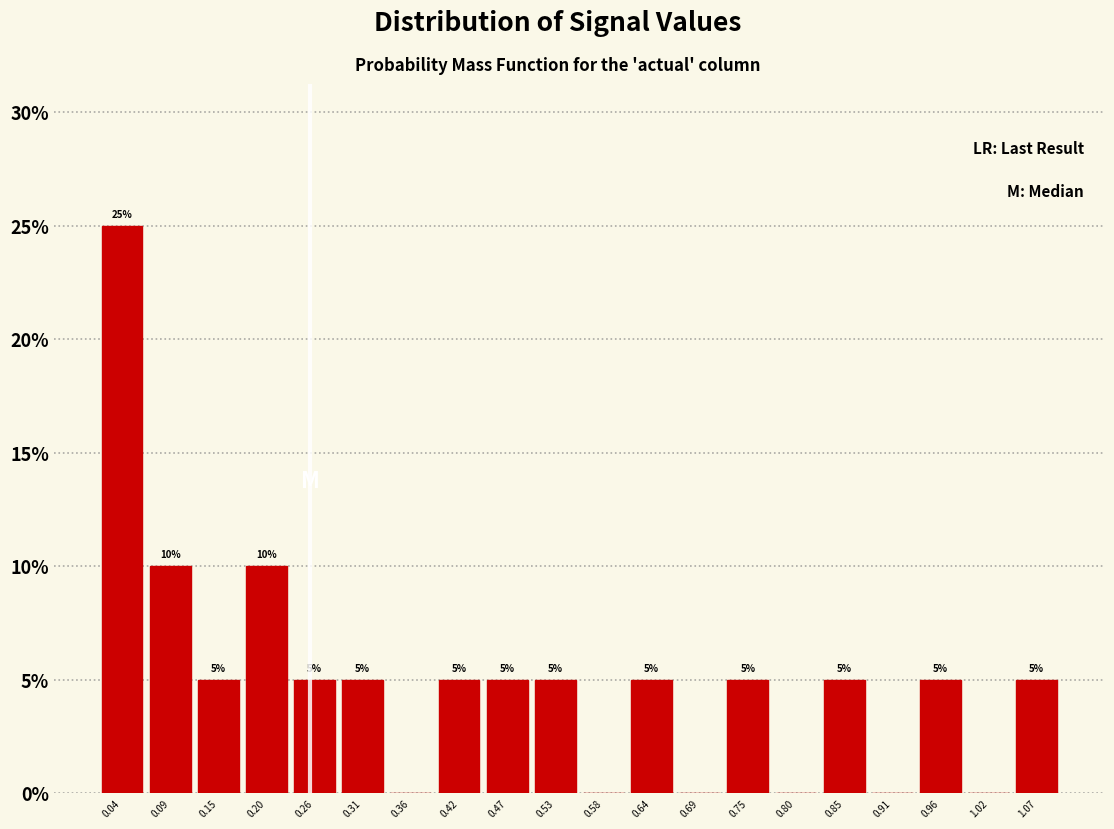

Which range on the x-axis has the tallest bar?

0.01 to 0.07